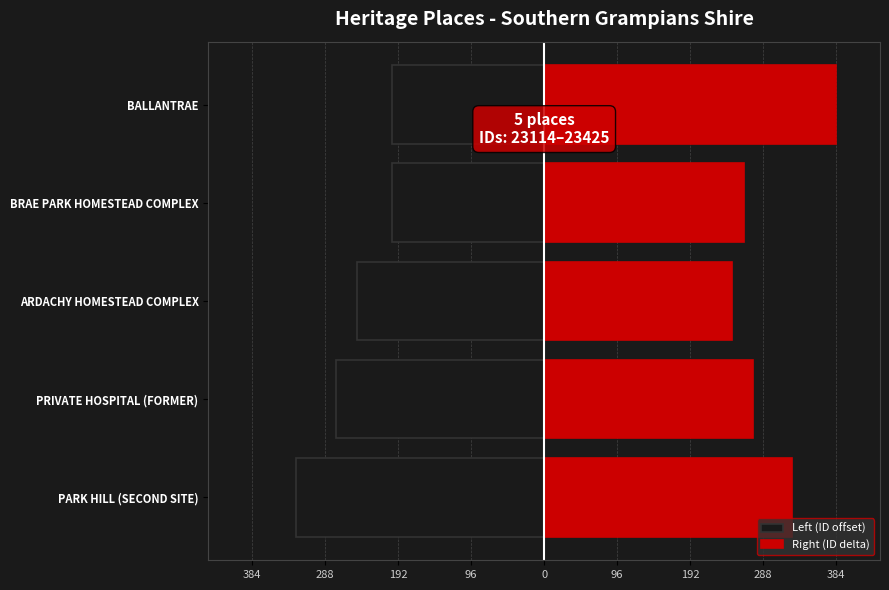

List the series in order of their peak value, lowest first.

Left (ID offset), Right (ID delta)